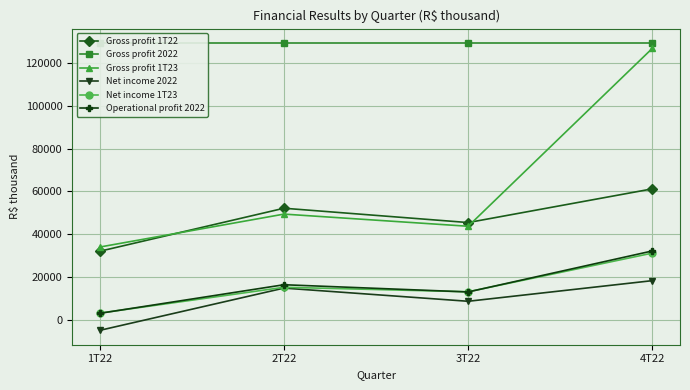

Which series ends up on top after the final intersection of Net income 1T23 and Operational profit 2022?

Operational profit 2022